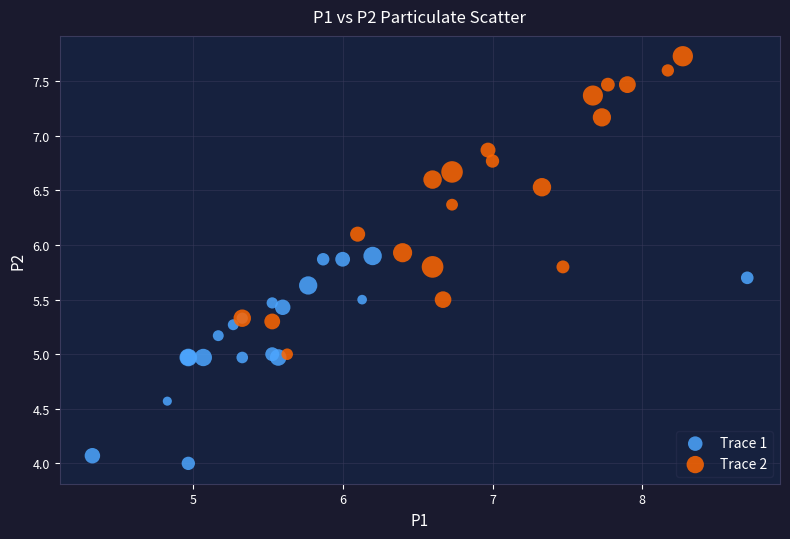

Which series reaches the minimum Y coordinate?

Trace 1